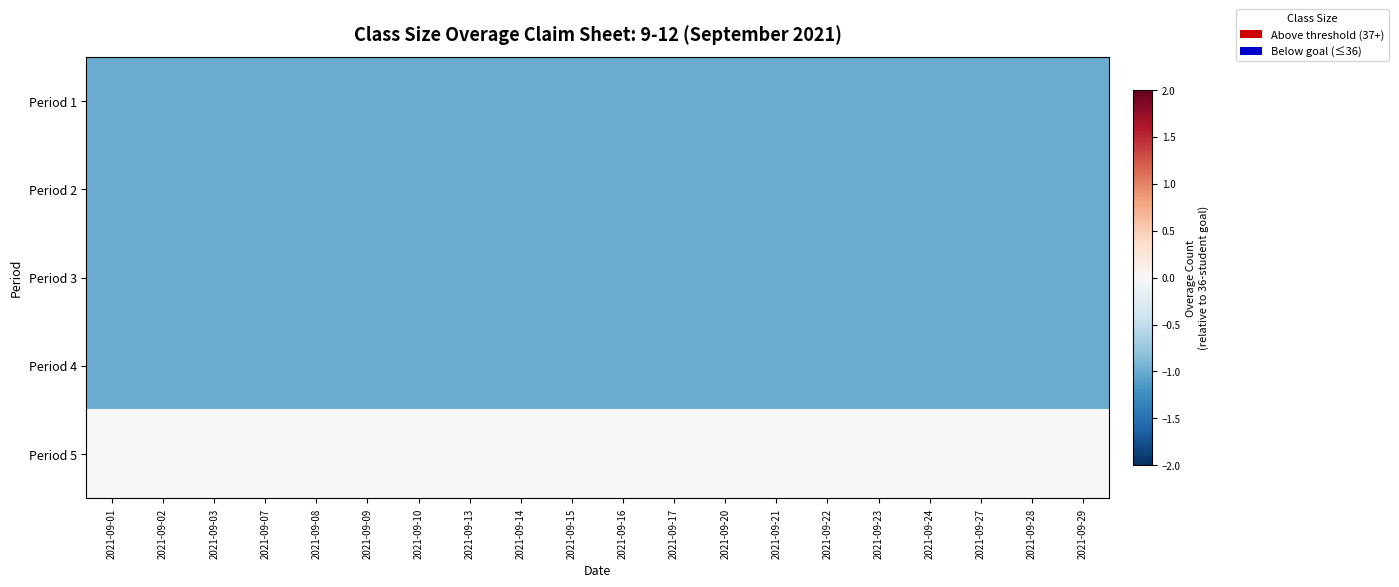

List the series in order of their peak value, lowest first.

Period 1, Period 2, Period 3, Period 4, Period 5